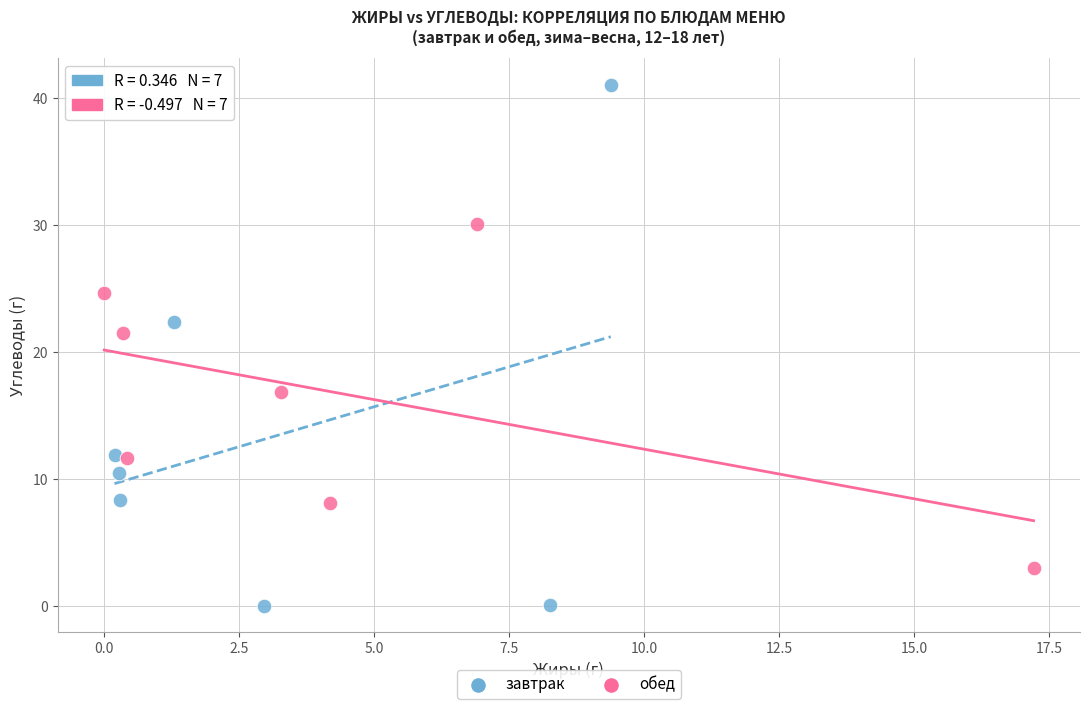

Which series contains the highest Y value?

завтрак